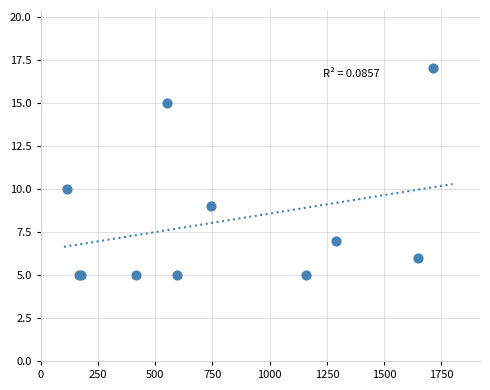

What Y value in the scatter plot is closest to 11?

10